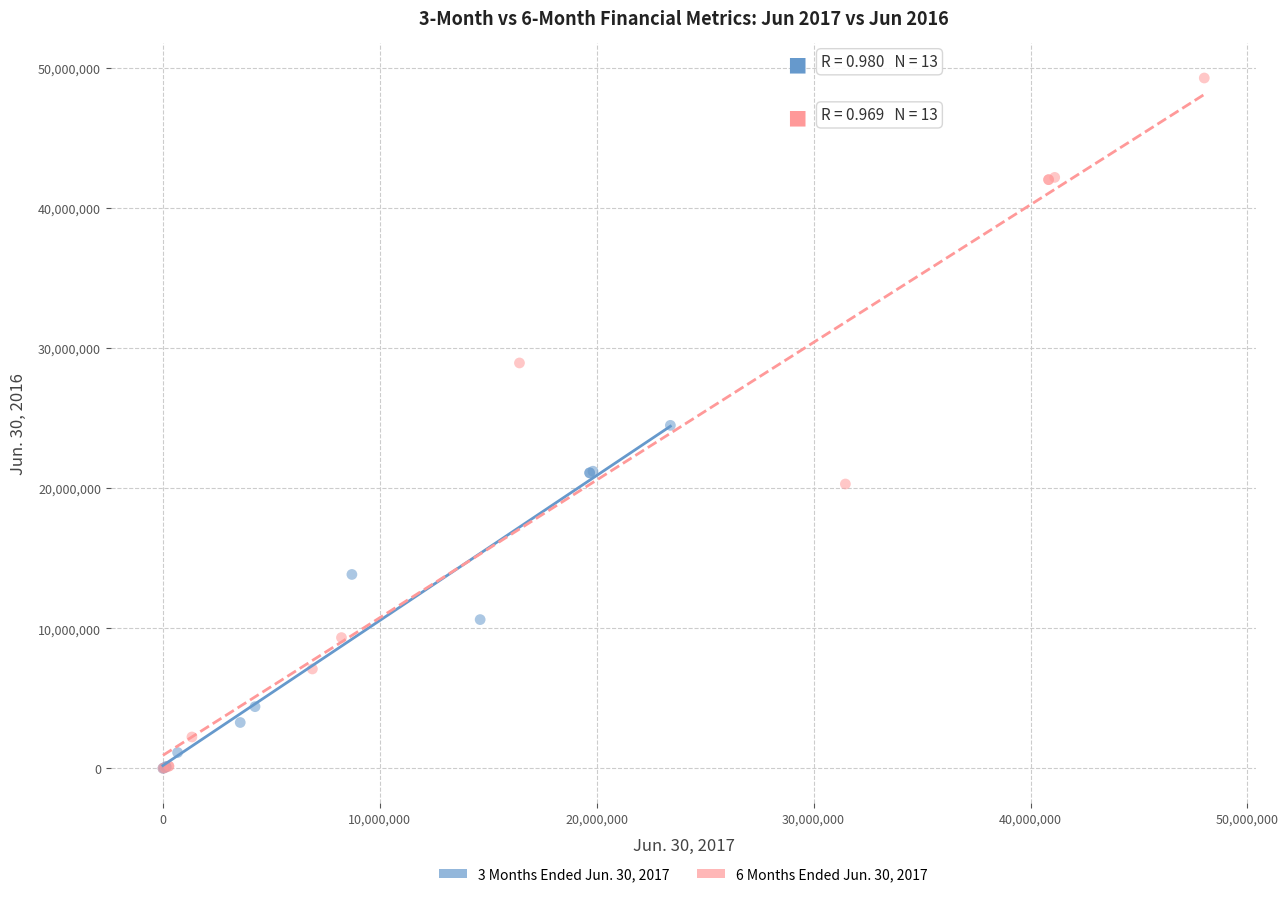

Which series reaches the maximum Y coordinate?

6 Months Ended Jun. 30, 2017